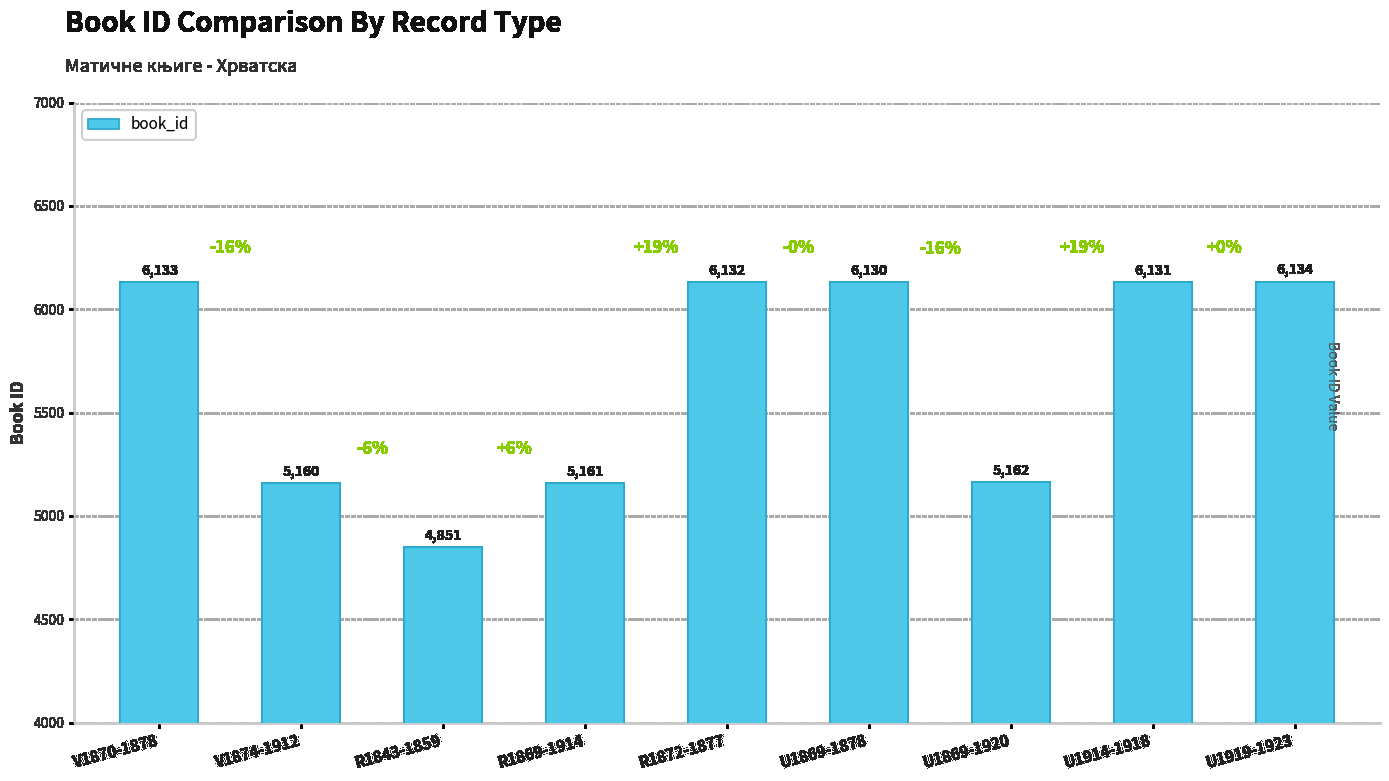

List the labels in order of value, smallest first.

R1843-1859, V1874-1912, R1869-1914, U1869-1920, U1869-1878, U1914-1918, R1872-1877, V1870-1878, U1919-1923